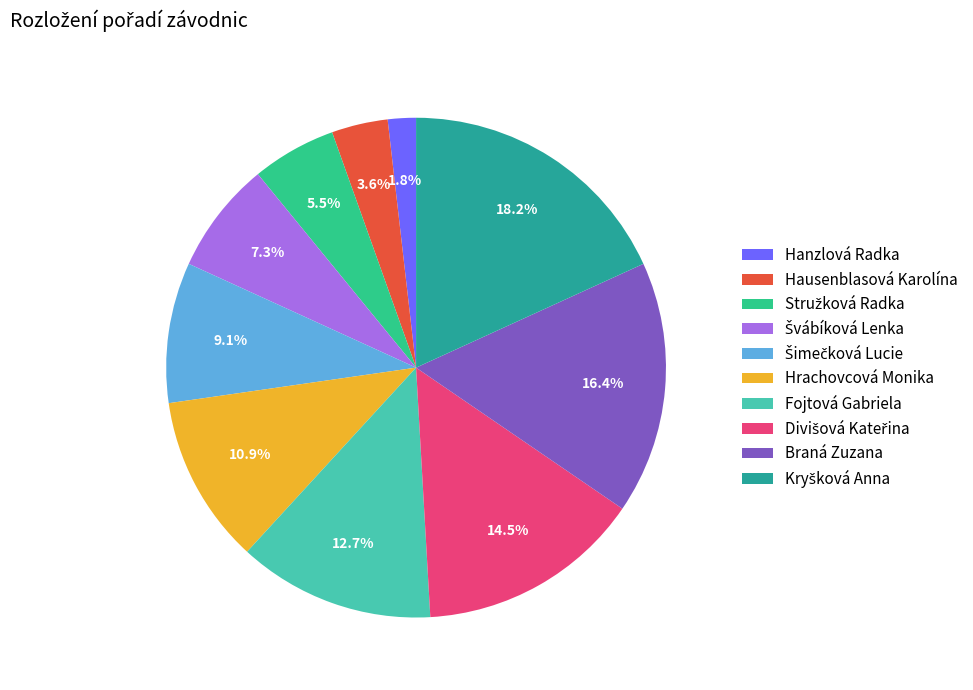

What percentage is NOT represented by Fojtová Gabriela?

87.3%